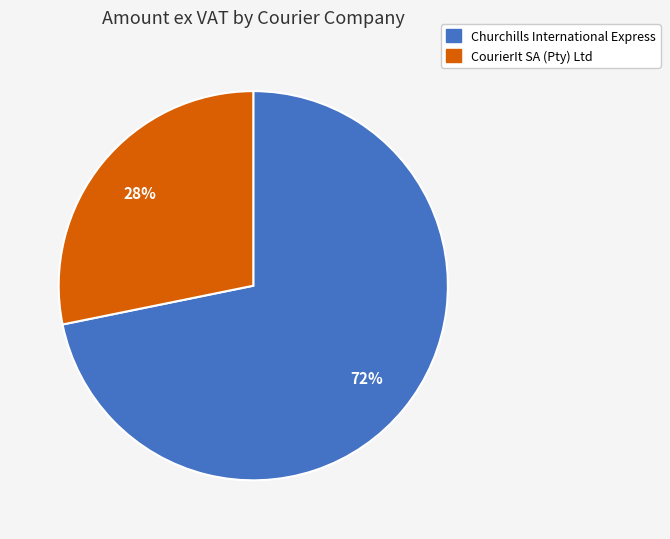

To the nearest percent, what is the average slice percentage?

50%